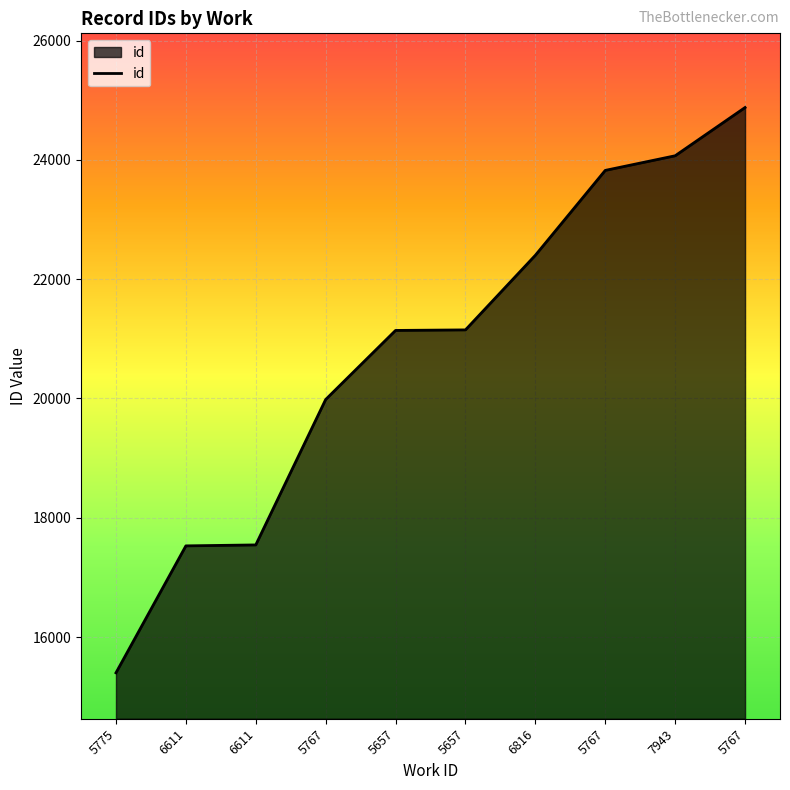

What is the difference between the maximum and minimum values?

9477